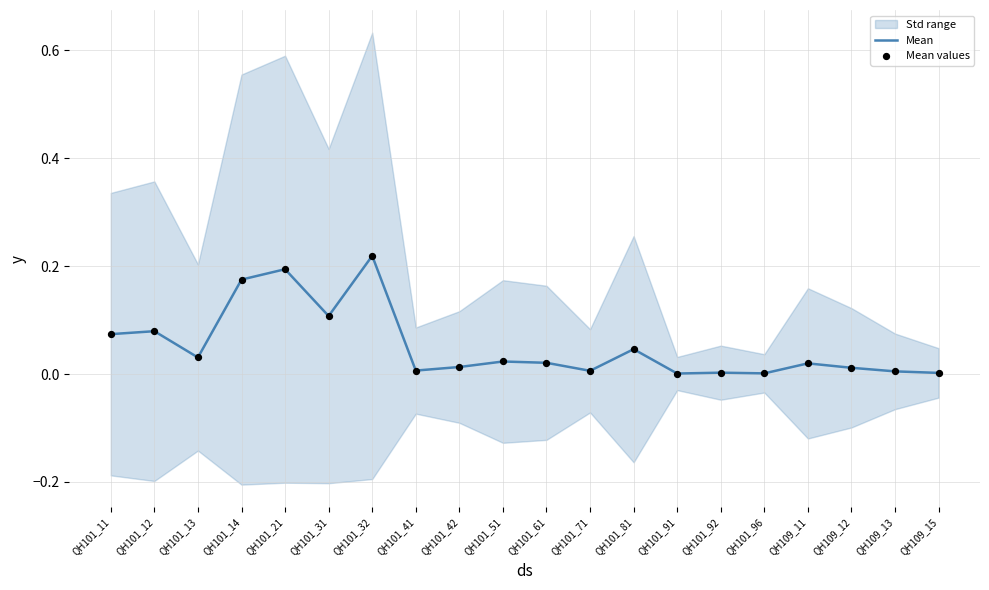

The value of Mean at QH101_92 is 0.0. True or false?

True